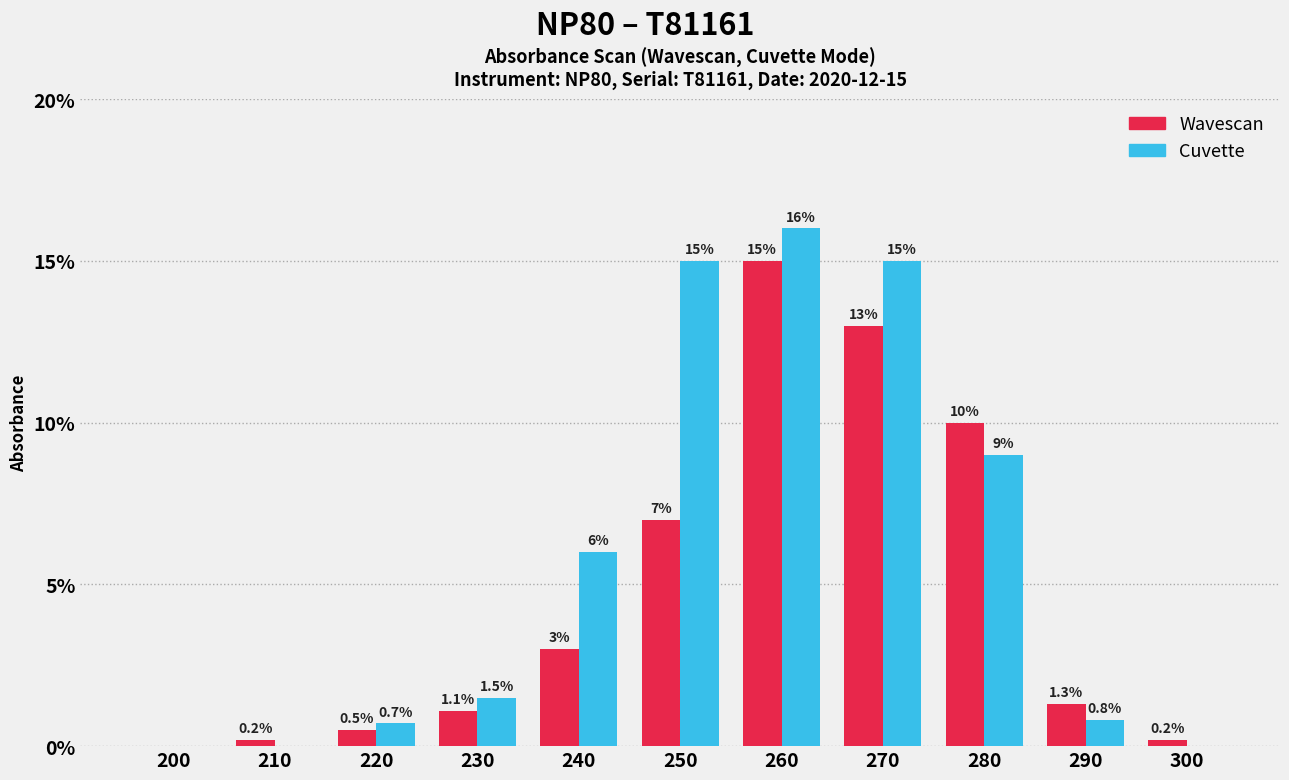

Reading left to right, transcribe all the data shown in this chart.

Wavescan: 200=0.0	210=0.2	220=0.5	230=1.1	240=3.0	250=7.0	260=15.0	270=13.0	280=10.0	290=1.3	300=0.2
Cuvette: 200=0.0	210=0.0	220=0.7	230=1.5	240=6.0	250=15.0	260=16.0	270=15.0	280=9.0	290=0.8	300=0.0